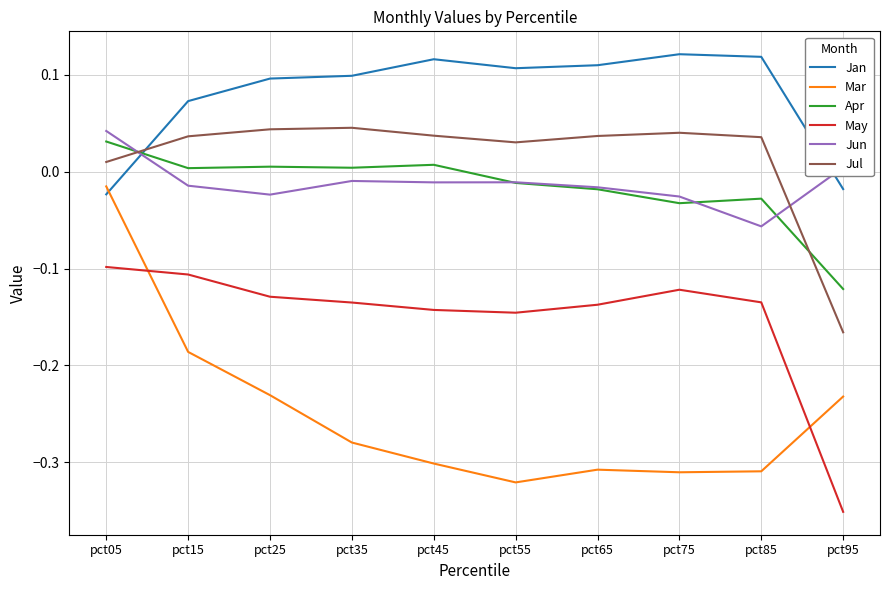

How many values in Jun are below zero?

8